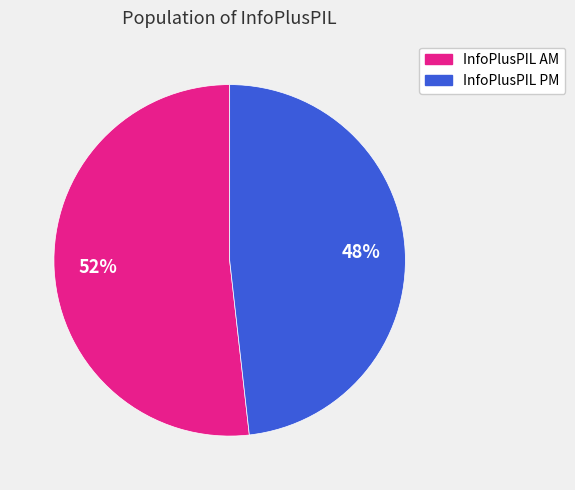

To the nearest percent, what is the average slice percentage?

50%